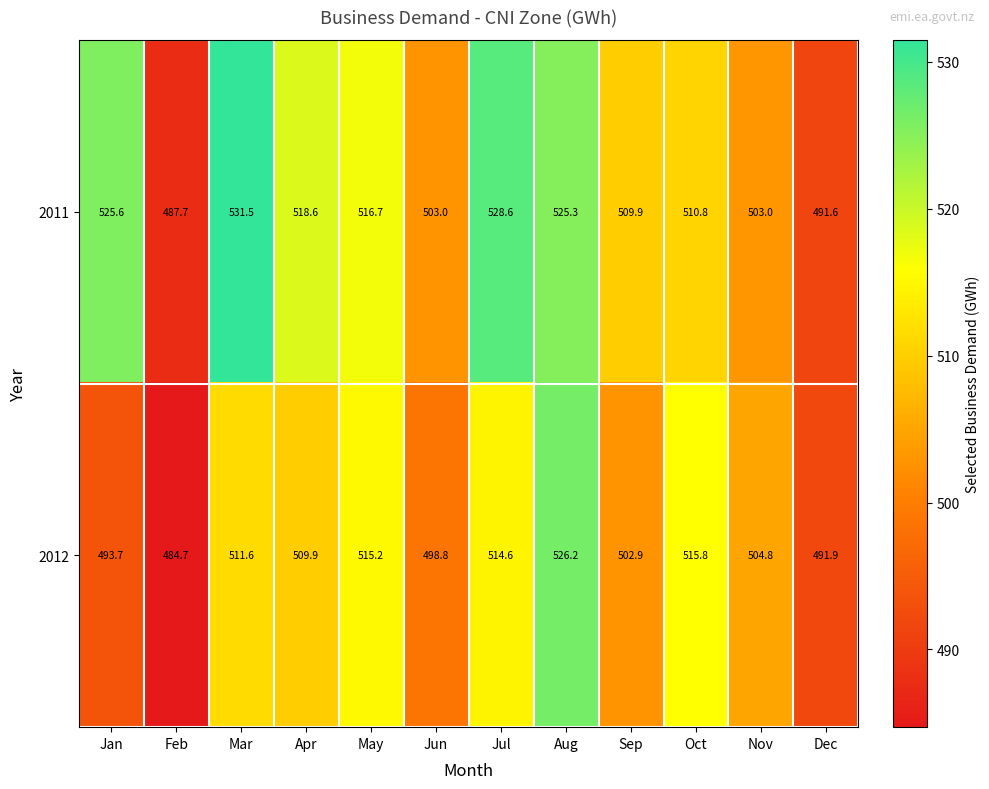

Which series has the largest total across all categories?

2011